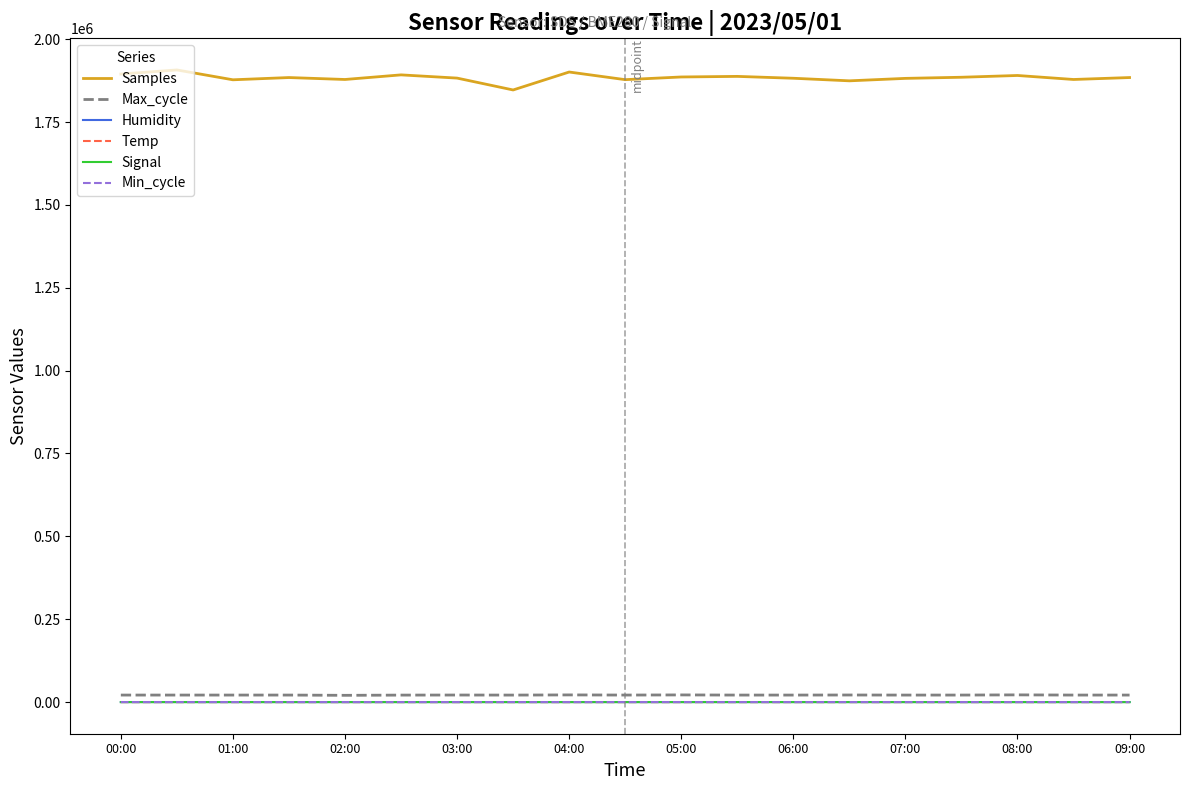

Reading left to right, what are all the values shown in this chart?

Samples: 1894649.0	1907055.0	1877334.0	1884111.0	1878279.0	1892174.0	1882456.0	1846648.0	1900794.0	1877751.0	1885842.0	1887611.0	1881977.0	1874210.0	1881608.0	1885000.0	1890347.0	1878279.0	1884111.0
Max_cycle: 21174.0	21189.0	21195.0	21181.0	20399.0	21075.0	21293.0	21122.0	21626.0	21212.0	21602.0	21164.0	21164.0	21368.0	21154.0	21190.0	21732.0	21181.0	21181.0
Humidity: 99.9	99.9	97.0	93.8	94.1	99.8	99.9	99.3	98.7	97.3	97.0	97.2	95.6	95.1	94.7	94.3	94.3	93.8	93.8
Temp: 27.2	27.7	28.4	29.3	29.2	27.8	27.6	27.9	28.0	28.3	28.3	28.5	28.6	28.8	29.0	29.1	29.2	29.3	29.3
Signal: -77.0	-79.0	-77.0	-76.0	-76.0	-84.0	-79.0	-83.0	-85.0	-74.0	-76.0	-76.0	-74.0	-75.0	-75.0	-74.0	-75.0	-76.0	-76.0
Min_cycle: 74.0	74.0	74.0	74.0	74.0	75.0	74.0	76.0	74.0	74.0	74.0	74.0	75.0	74.0	74.0	74.0	74.0	74.0	74.0